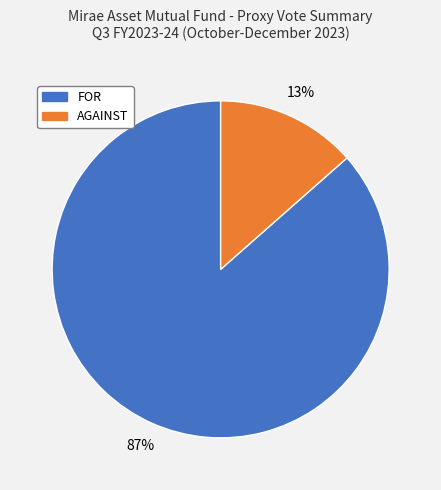

How many segments does this pie chart have?

2